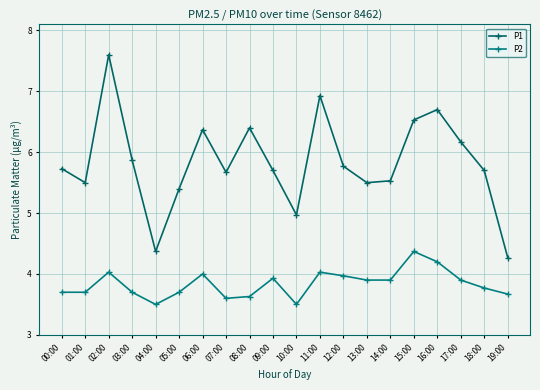

Reading right to left, what are all the values shown in this chart?

P1: 4.3	5.7	6.2	6.7	6.5	5.5	5.5	5.8	6.9	5.0	5.7	6.4	5.7	6.4	5.4	4.4	5.9	7.6	5.5	5.7
P2: 3.7	3.8	3.9	4.2	4.4	3.9	3.9	4.0	4.0	3.5	3.9	3.6	3.6	4.0	3.7	3.5	3.7	4.0	3.7	3.7